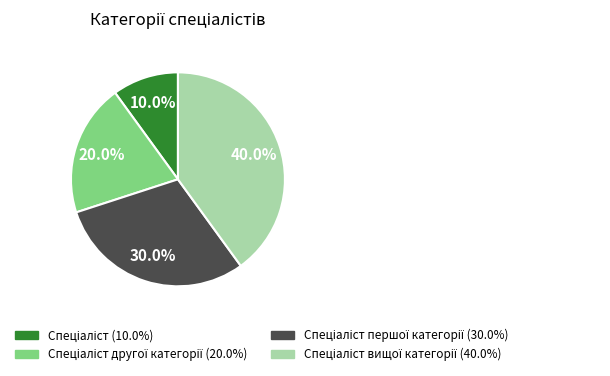

Is there a majority slice in this chart?

No